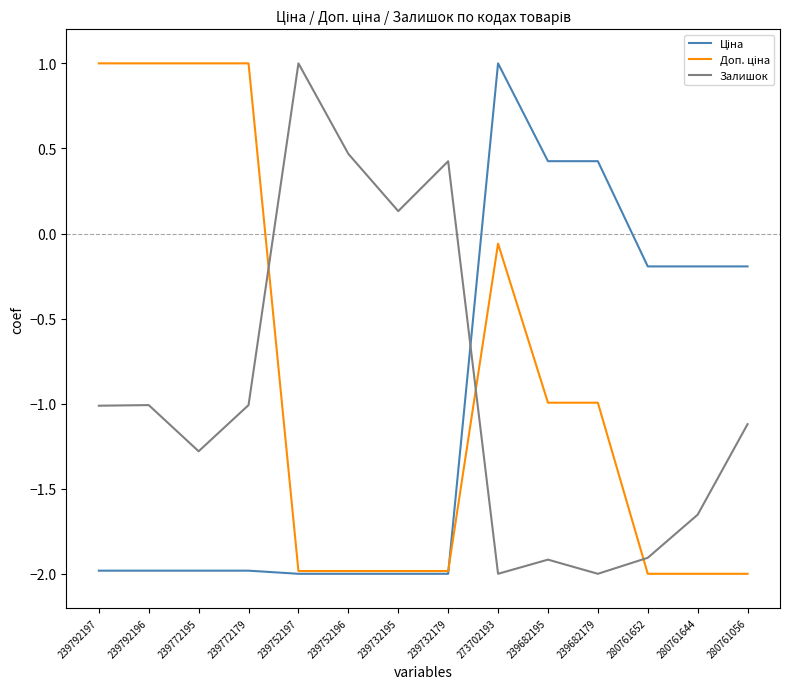

What is the difference between the maximum and minimum values in the Залишок series?

3.0